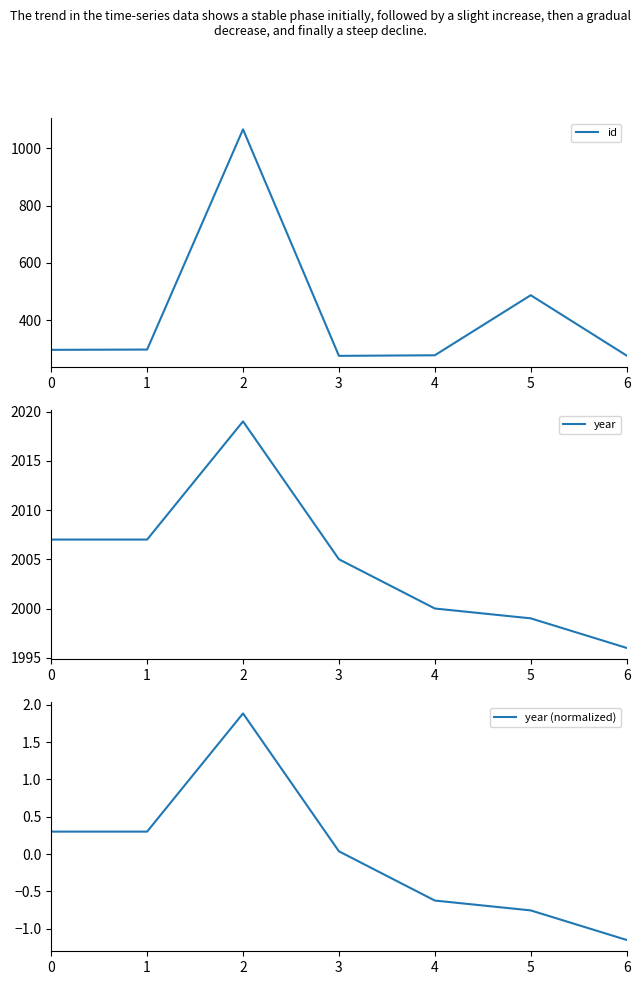

How many values in the year (normalized) series are below 0?

3